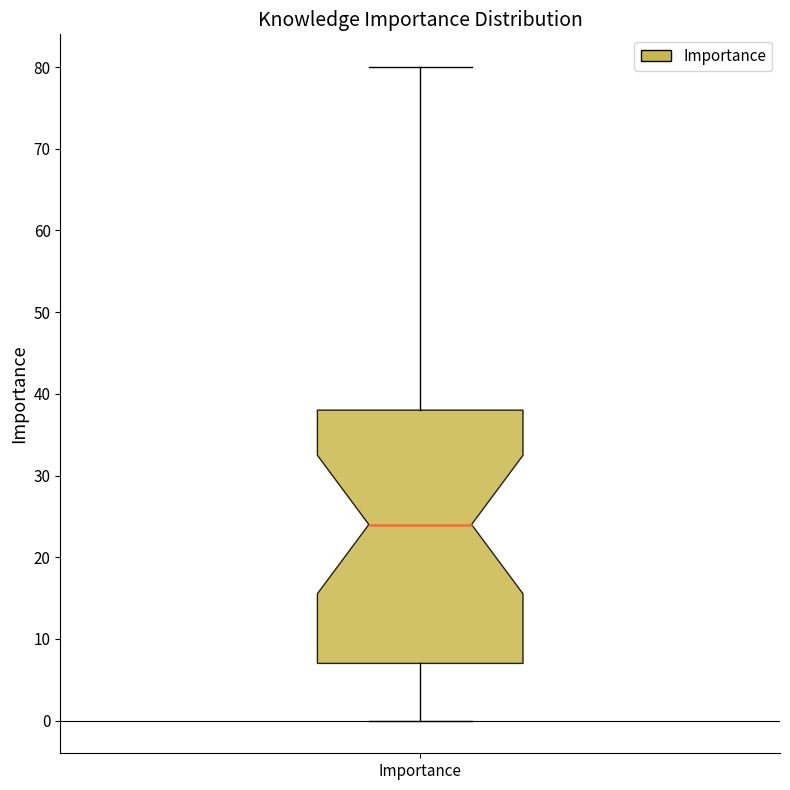

Read this box plot against the y-axis: the position of the median line, the range covered by the box, and the ends of both whiskers. The values are not printed on the chart, so give them approximately, as read against the axis.

median 24, box 7 to 38, whiskers 0 to 80